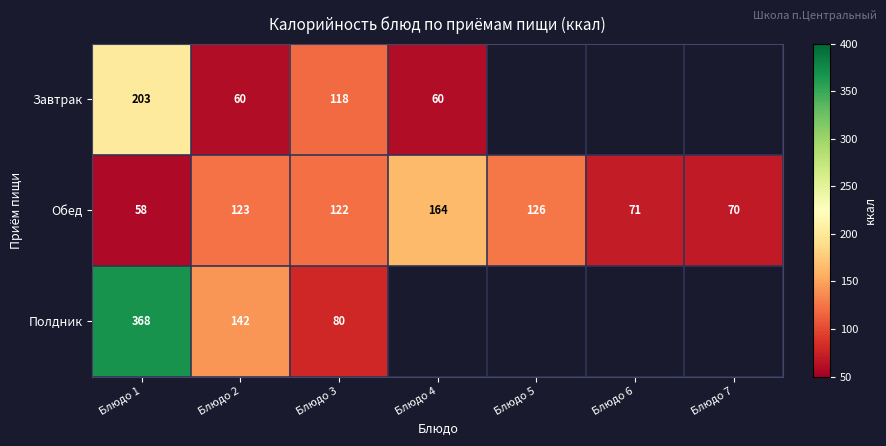

What is the spread (max minus min) of values at Блюдо 2?

82